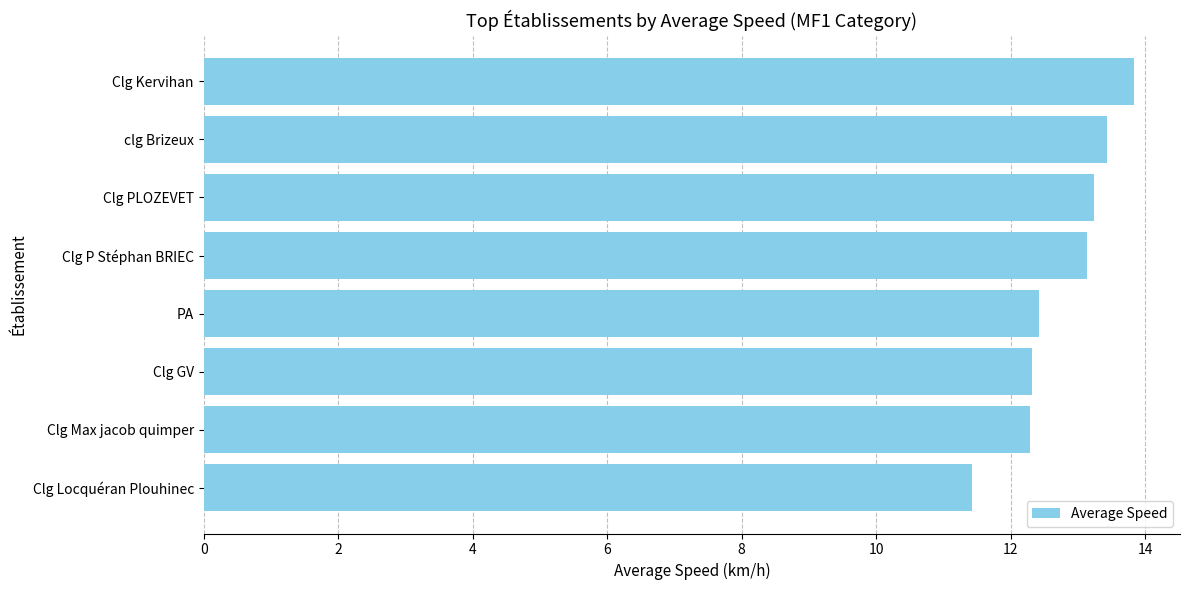

What is the change in value from PA to Clg Kervihan?

+1.4